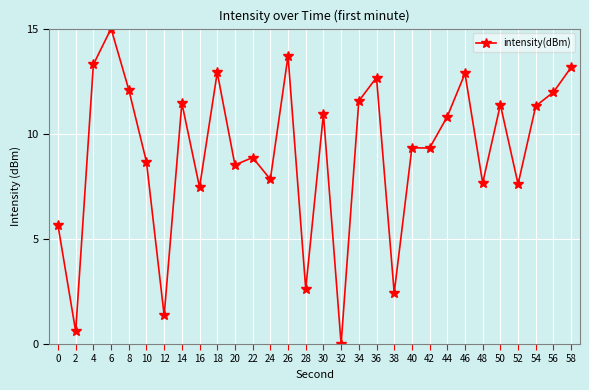

Count the number of values greater than 10.

15